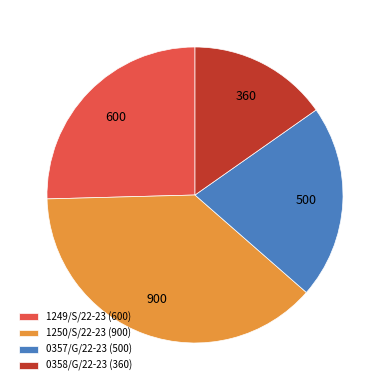

Does 1249/S/22-23 (600) account for over 50% of the chart?

No